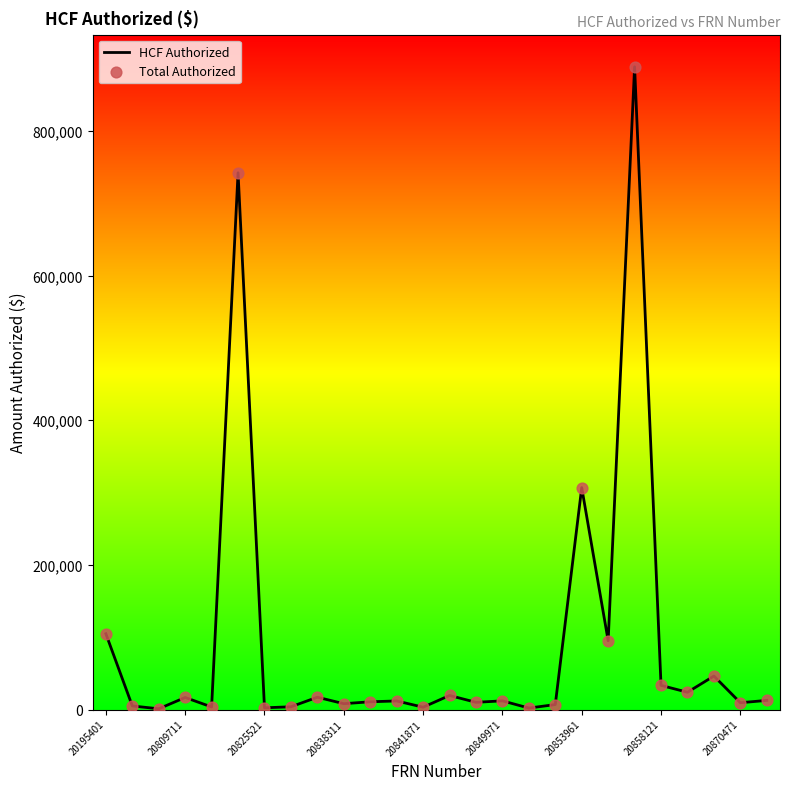

What is the maximum value shown in the chart?

888993